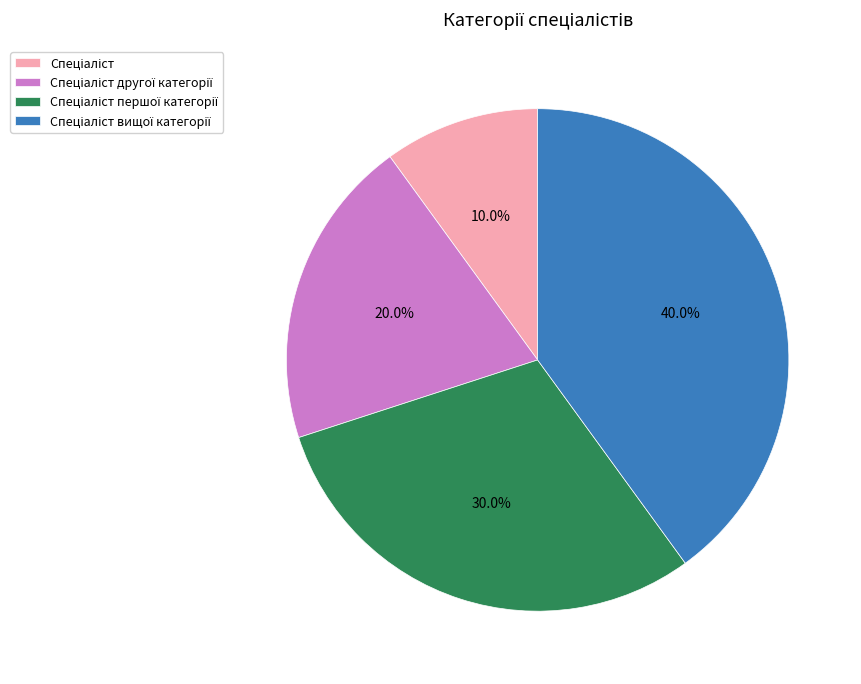

Is there a majority slice in this chart?

No